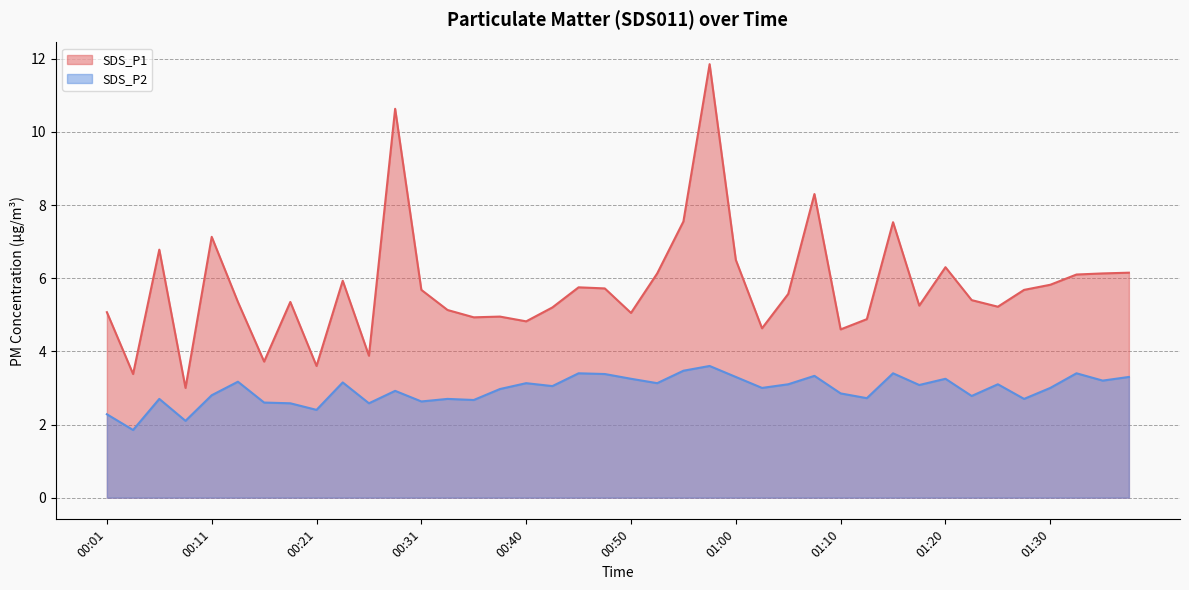

Does the chart have visible grid lines?

Yes